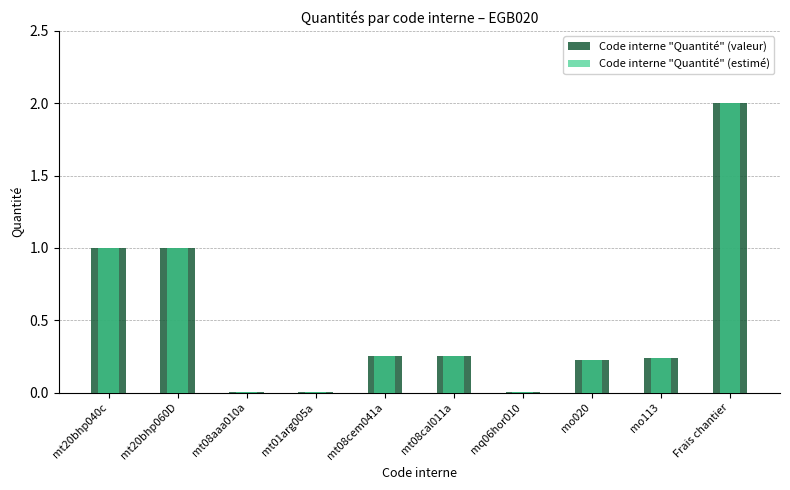

True or false: Code interne "Quantité" (estimé) has a value of 1.6 at mt20bhp060D.

False